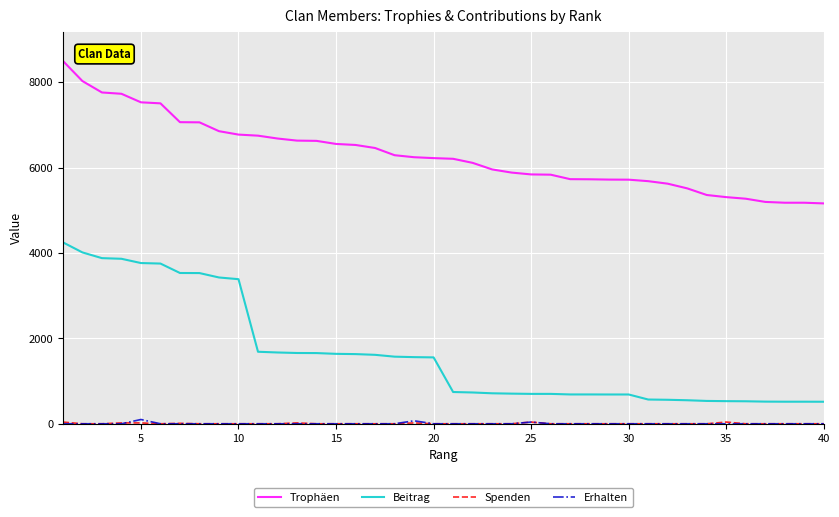

What is the highest value of the Trophäen series?

8500